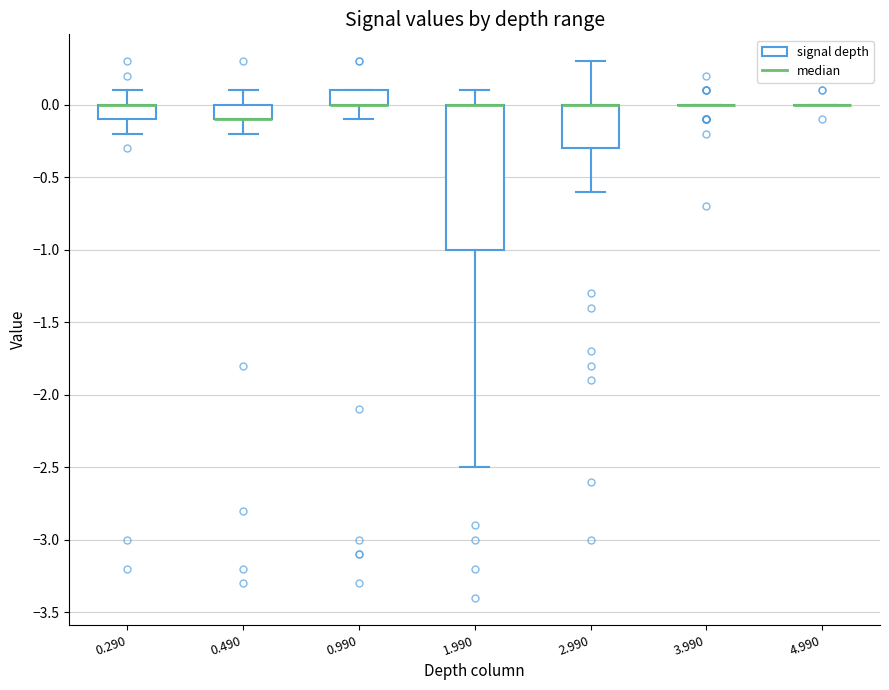

Reading left to right, transcribe this box plot: for each box, give where its median line is, the range the box spans, and where its two whiskers end, as read against the y-axis. The values are not printed on the chart, so give them approximately, as read against the axis.

0.290: median 0.0 (drawn on the box's upper edge), box -0.1 to 0.0, whiskers -0.2 to 0.1
0.490: median -0.1 (drawn on the box's lower edge), box -0.1 to 0.0, whiskers -0.2 to 0.1
0.990: median 0.0 (drawn on the box's lower edge), box 0.0 to 0.1, whiskers -0.1 to 0.1
1.990: median 0.0 (drawn on the box's upper edge), box -1.0 to 0.0, whiskers -2.5 to 0.1
2.990: median 0.0 (drawn on the box's upper edge), box -0.3 to 0.0, whiskers -0.6 to 0.3
3.990: box collapsed to a line at 0.0, whiskers 0.0 to 0.0
4.990: box collapsed to a line at 0.0, whiskers 0.0 to 0.0